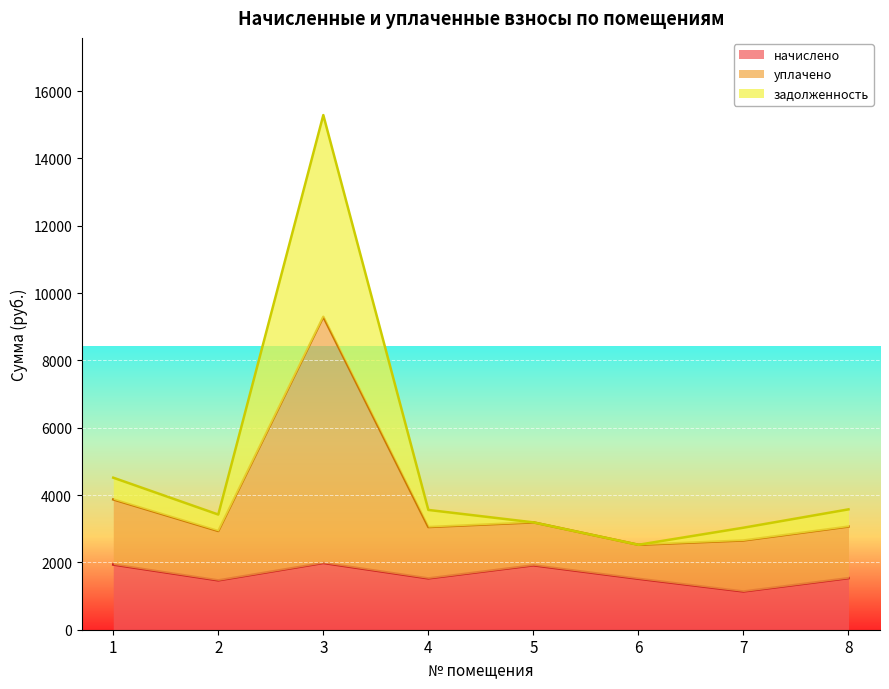

What is the minimum value shown in the chart?

1136.5